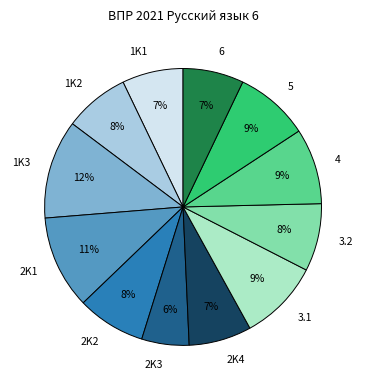

How many slices are in this pie chart?

12